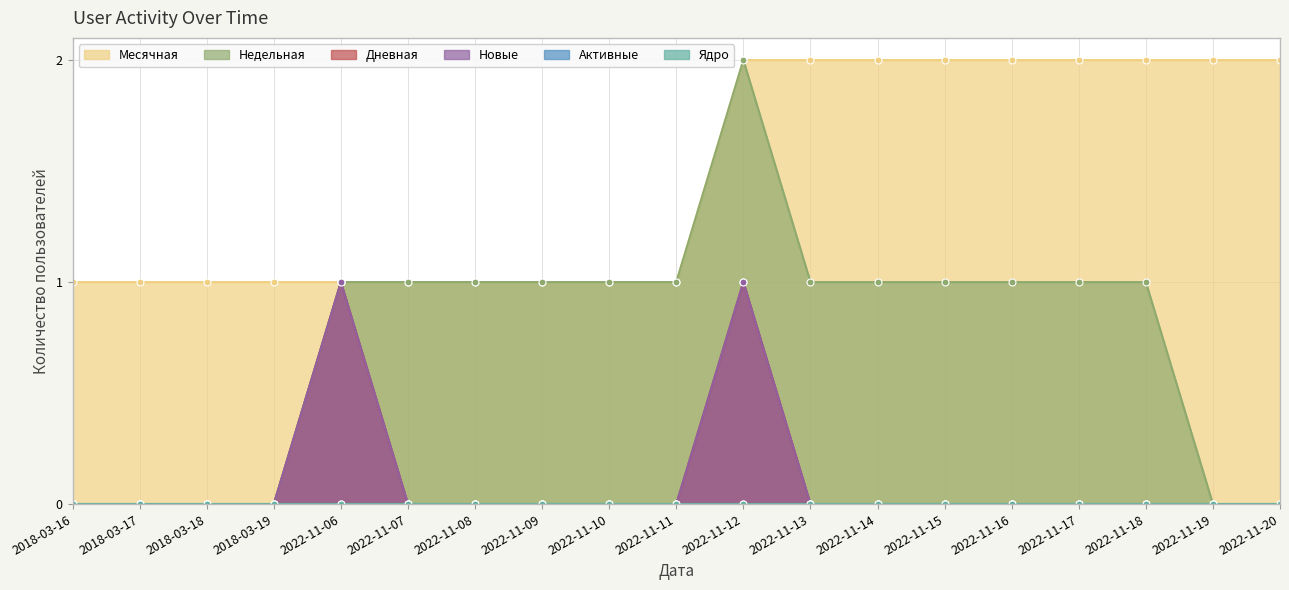

Count the number of categories in the chart.

19